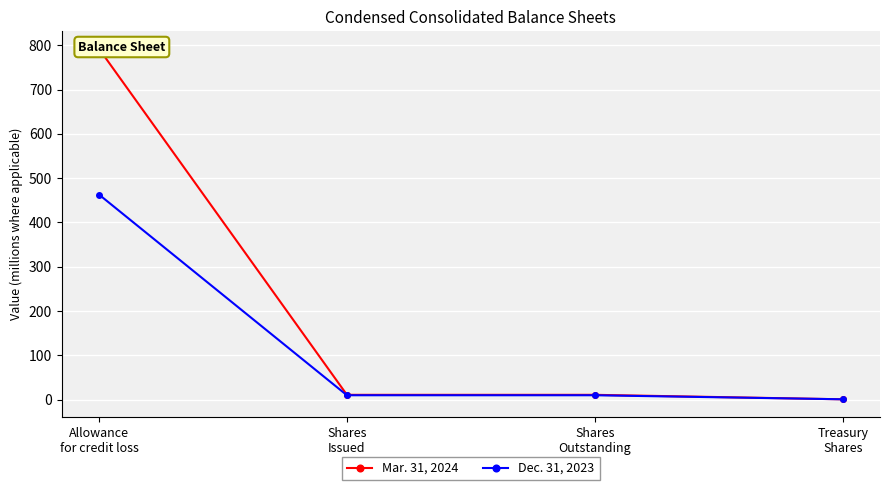

What is the value of the Mar. 31, 2024 point at the 3rd from the left?

11.1